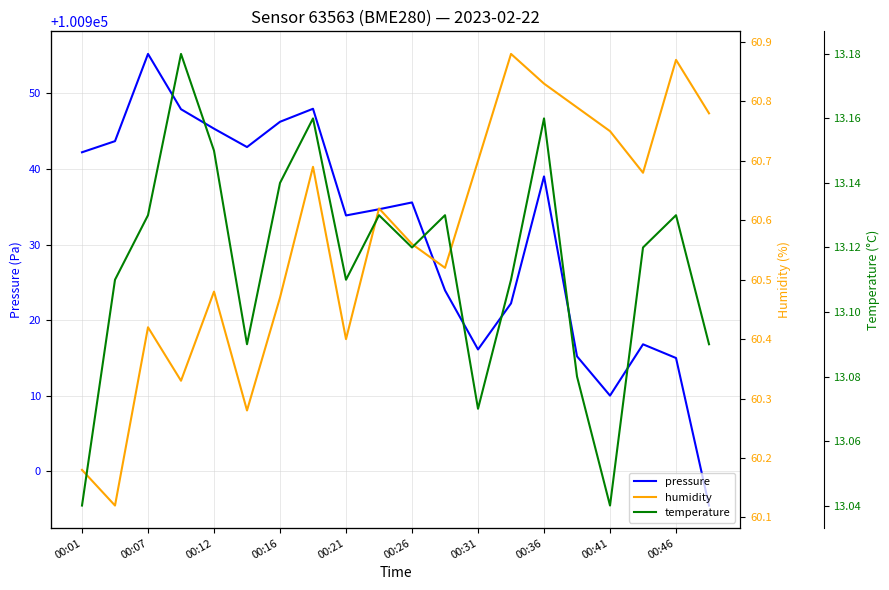

Which series has the largest total across all categories?

pressure